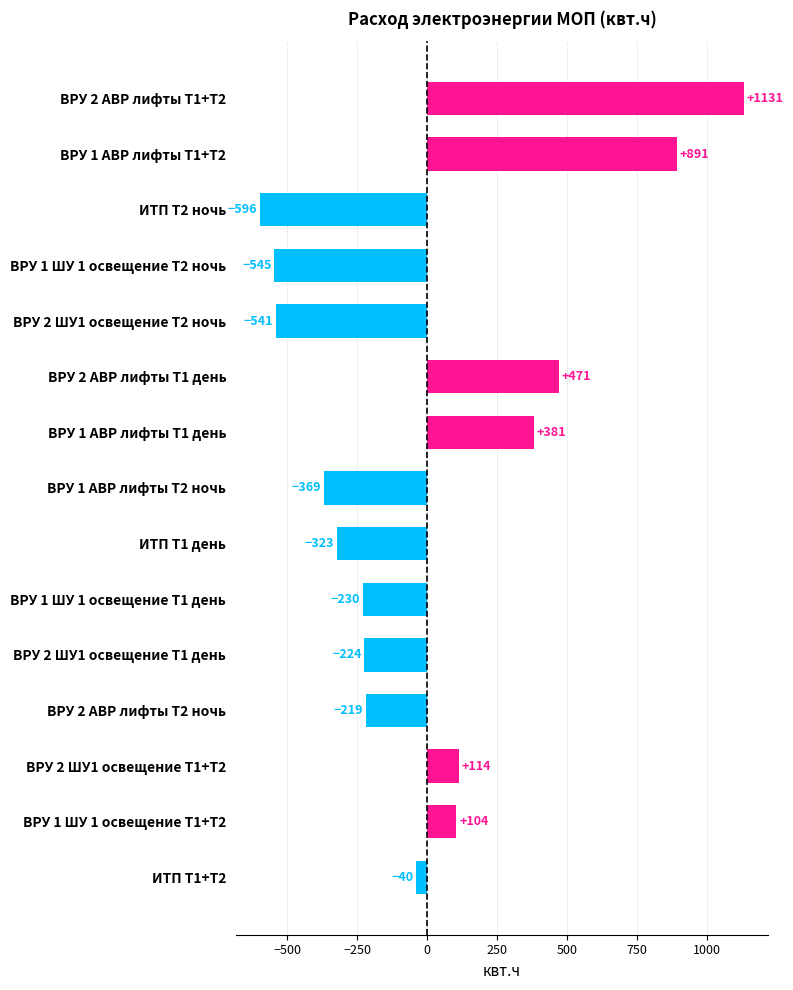

Rank the categories by value from highest to lowest.

ВРУ 2 АВР лифты Т1+Т2, ВРУ 1 АВР лифты Т1+Т2, ВРУ 2 АВР лифты Т1 день, ВРУ 1 АВР лифты Т1 день, ВРУ 2 ШУ1 освещение Т1+Т2, ВРУ 1 ШУ 1 освещение Т1+Т2, ИТП Т1+Т2, ВРУ 2 АВР лифты Т2 ночь, ВРУ 2 ШУ1 освещение Т1 день, ВРУ 1 ШУ 1 освещение Т1 день, ИТП Т1 день, ВРУ 1 АВР лифты Т2 ночь, ВРУ 2 ШУ1 освещение Т2 ночь, ВРУ 1 ШУ 1 освещение Т2 ночь, ИТП Т2 ночь